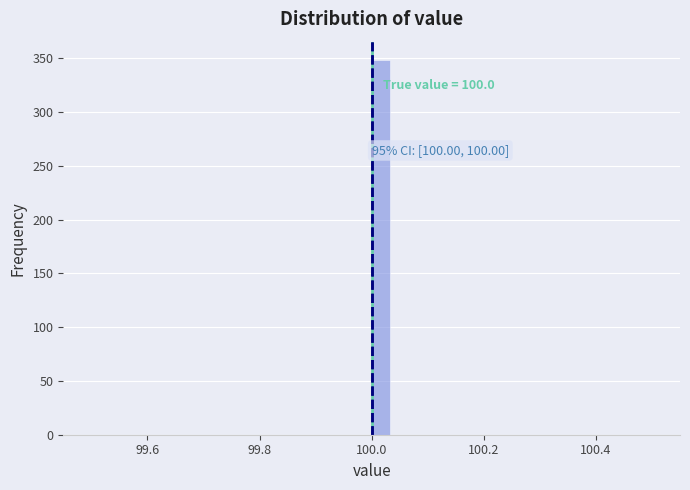

Read against the x-axis, roughly where is the centre of the tallest bar?

100.02